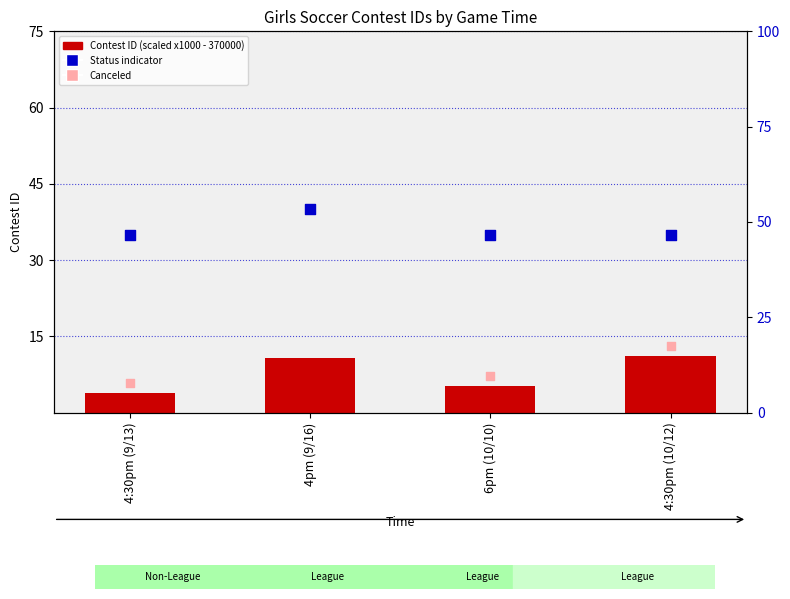

Which series reaches the minimum Y coordinate?

Contest ID (scaled)